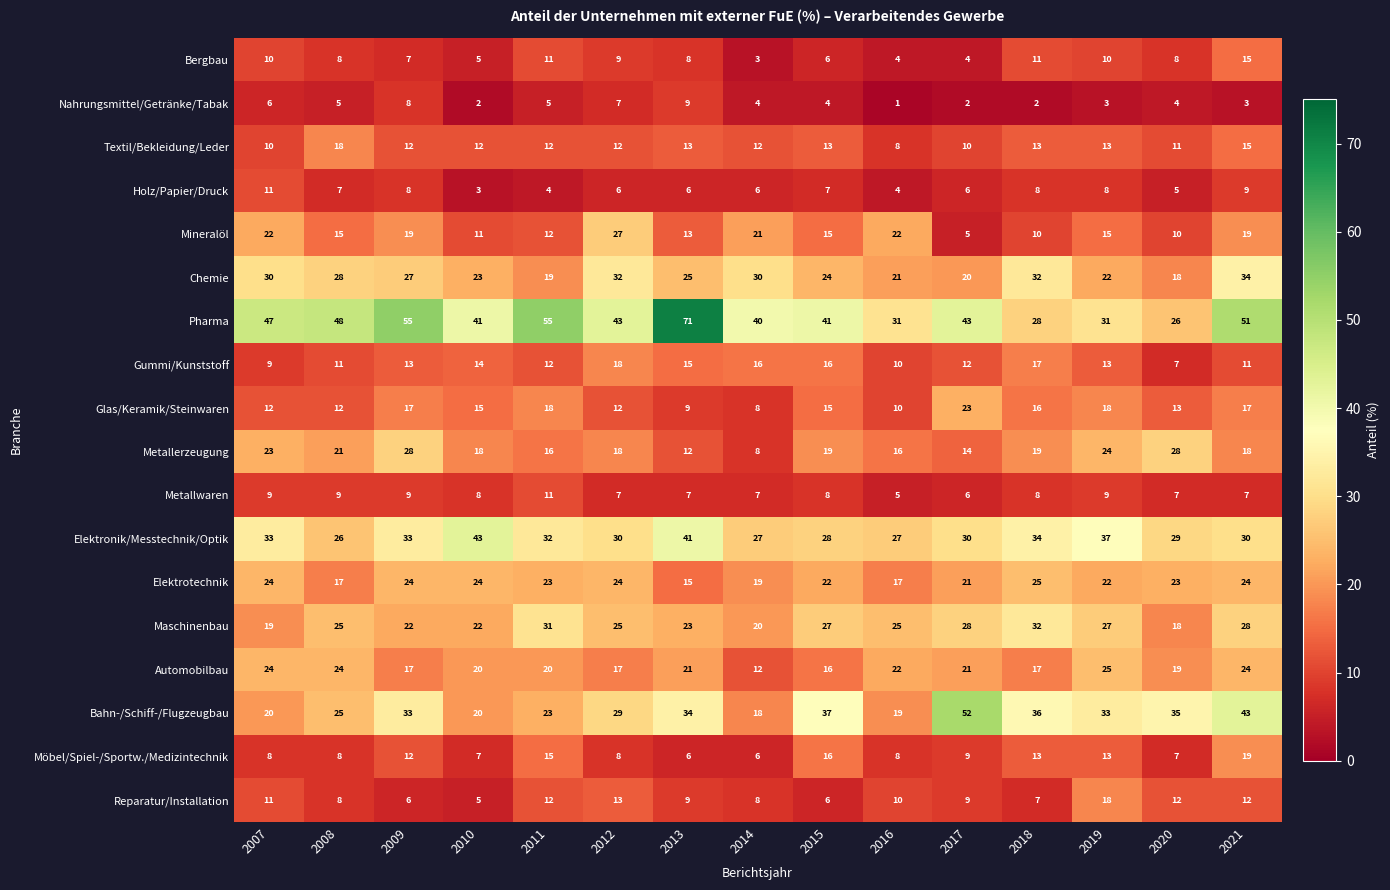

What is the difference between the maximum and minimum values in the Metallwaren series?

6